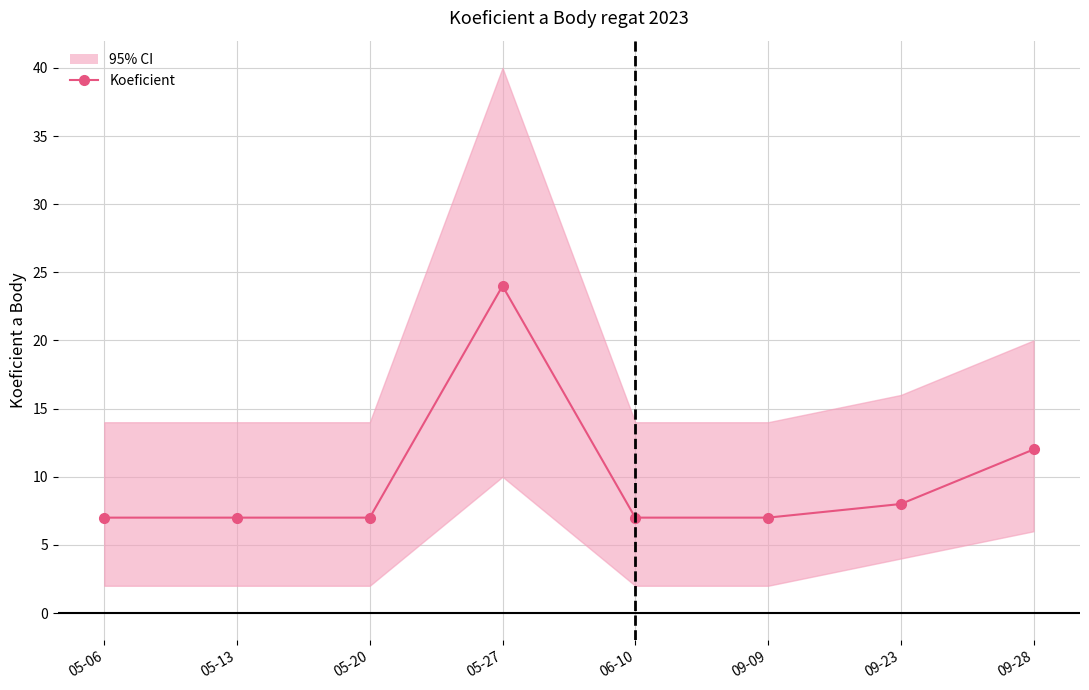

Does the chart display data point markers on the line(s)?

Yes